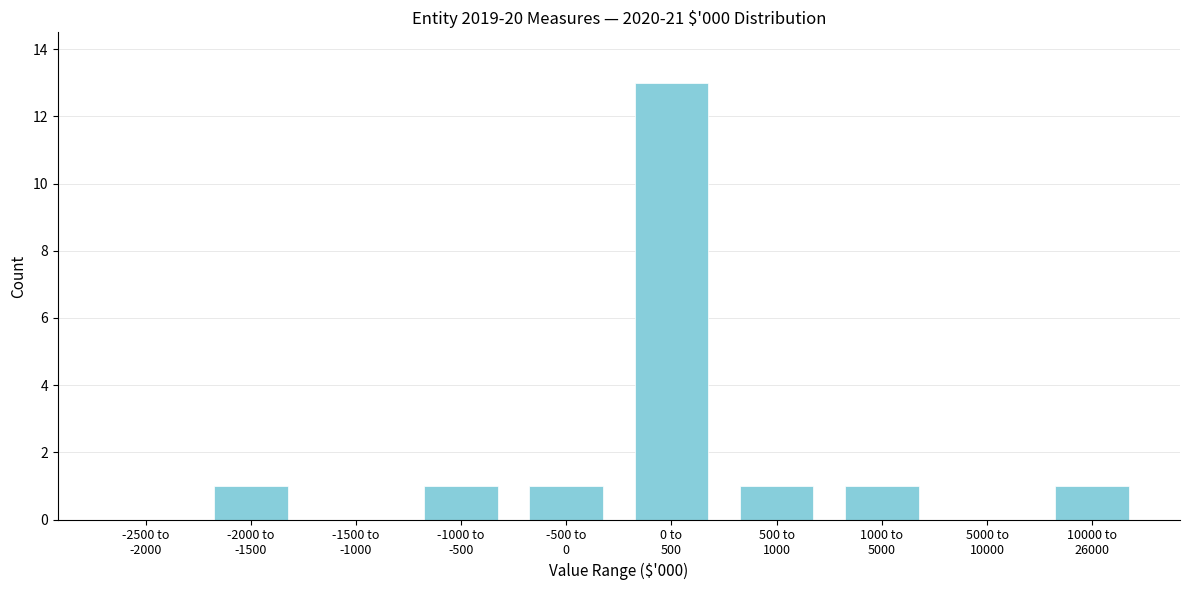

What is the maximum value shown in the chart?

13